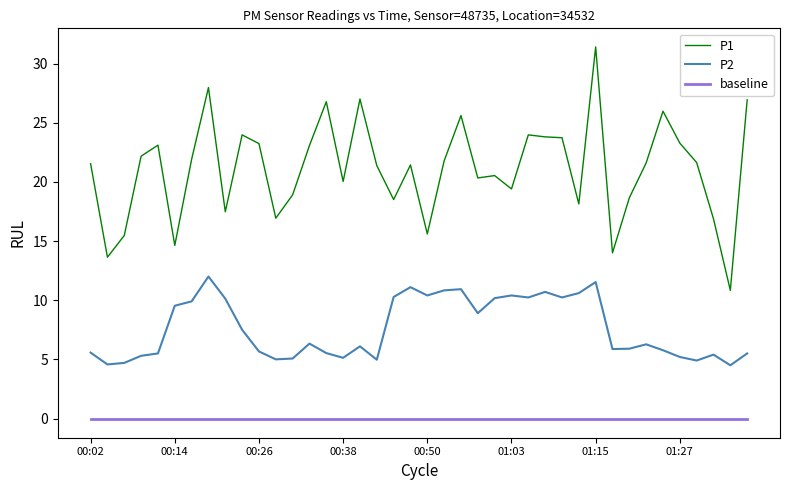

What is the highest value of the P2 series?

12.0